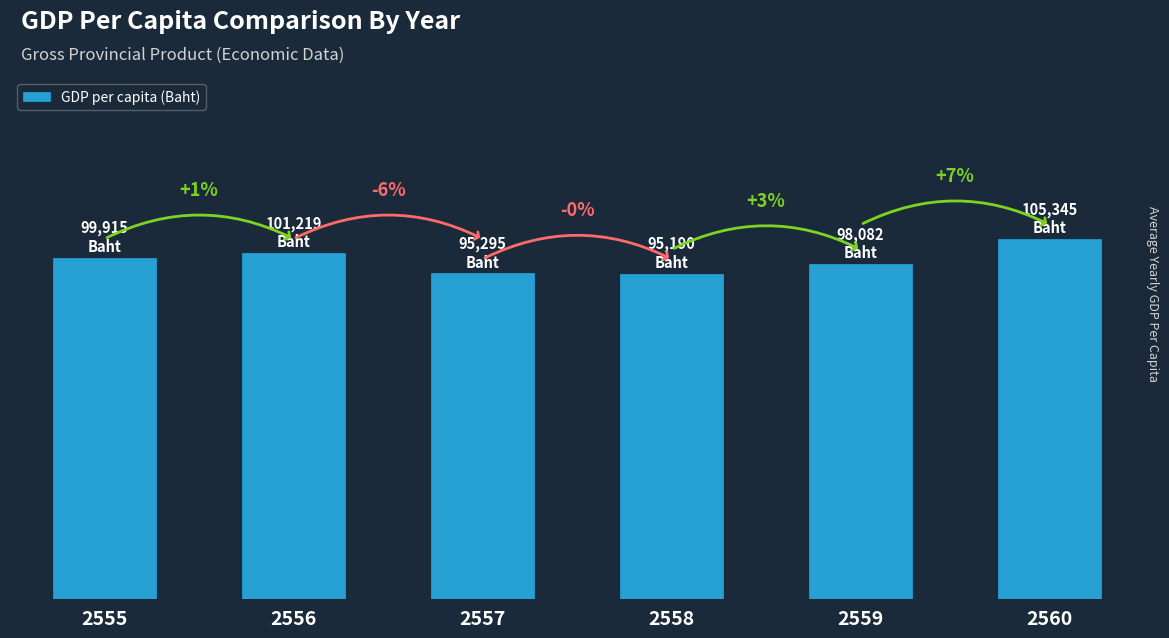

Does the chart contain any negative values?

No